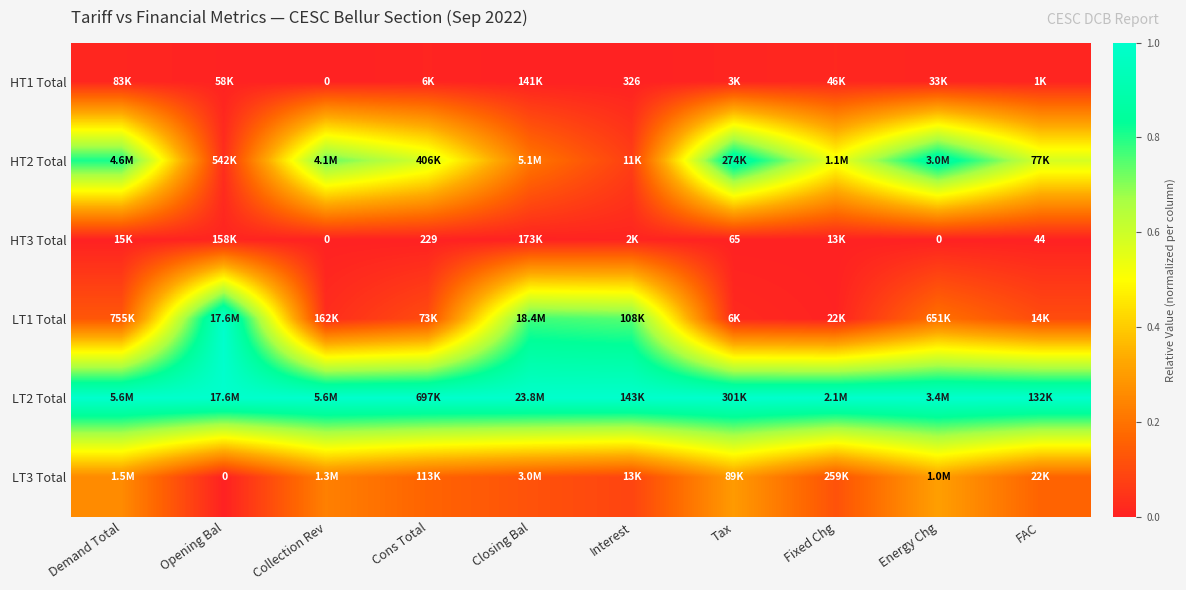

The HT1 Total series shows 0.0 at Demand Total. True or false?

False